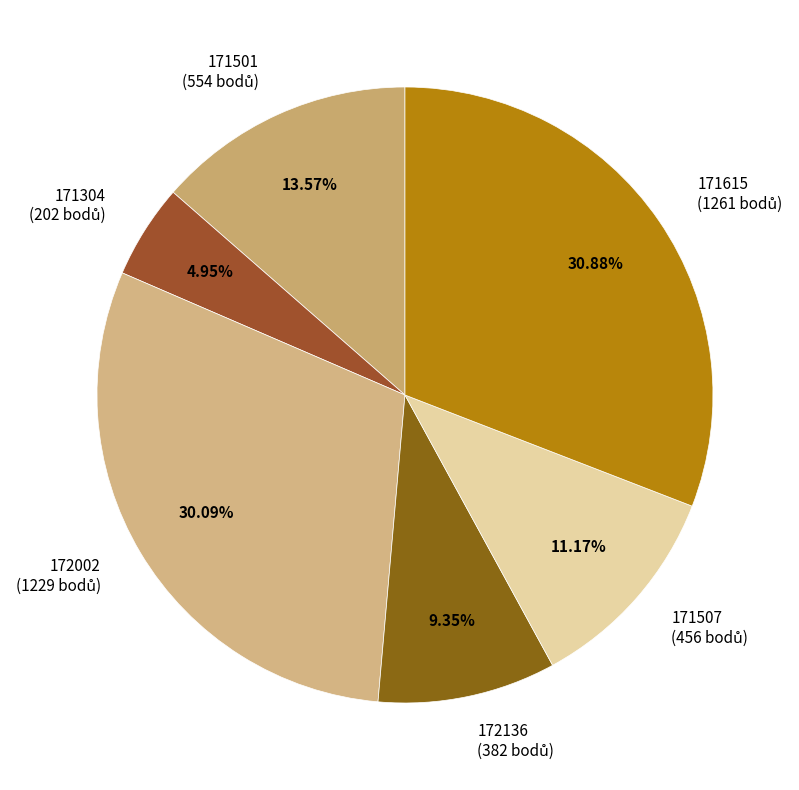

Is there any slice that represents more than half of the pie?

No